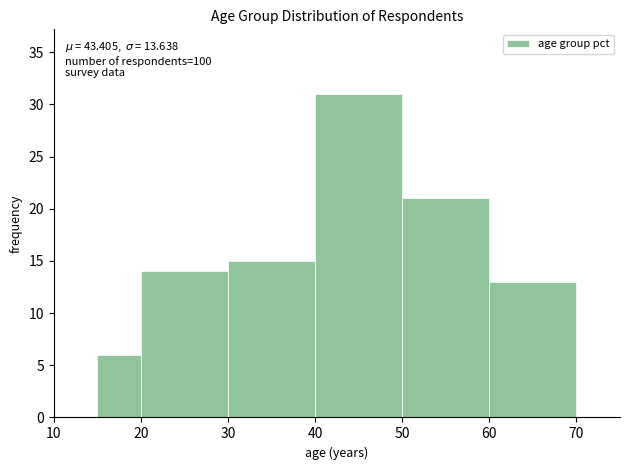

Over which range of the x-axis is the bar tallest?

40 to 50